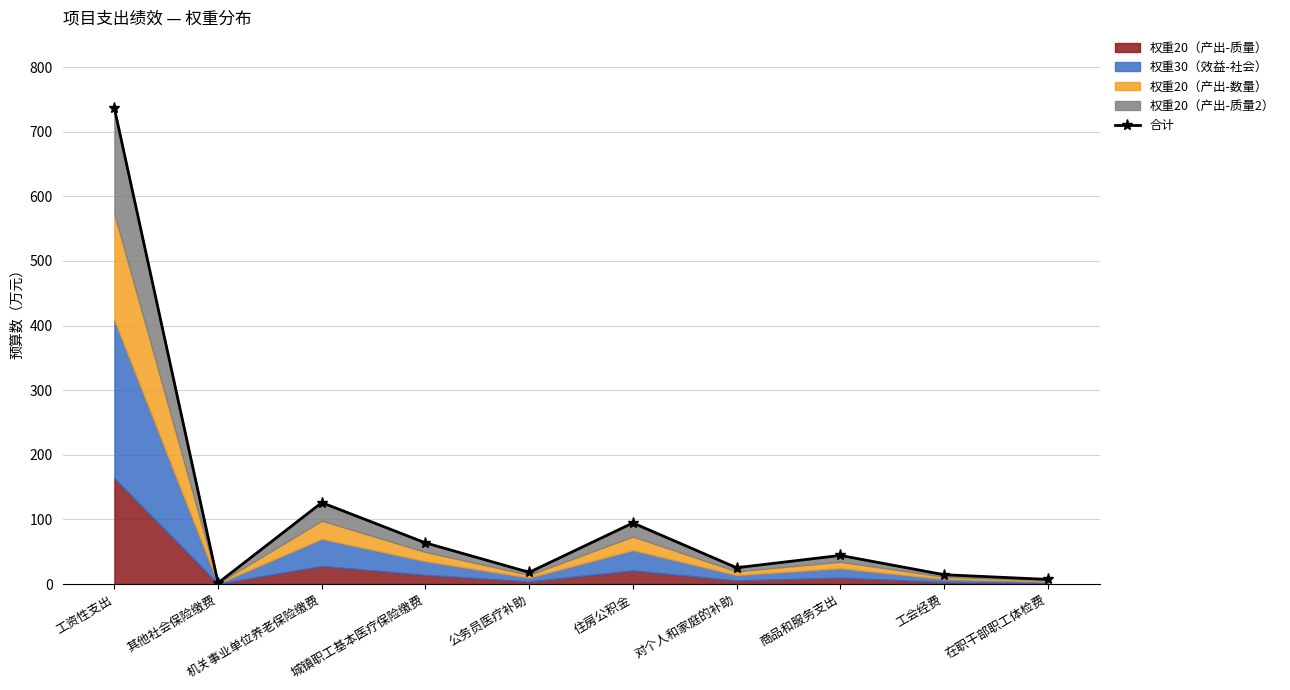

Between 工资性支出 and 其他社会保险缴费, which is larger?

工资性支出